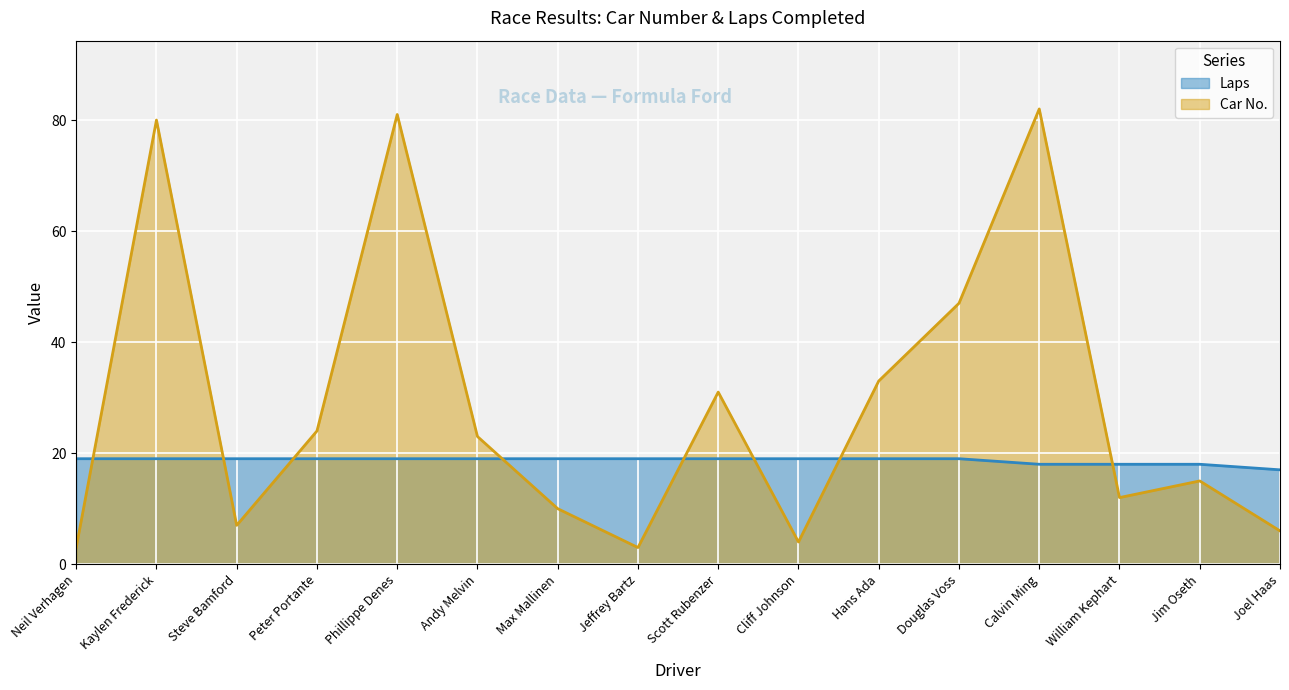

How many lines are shown in the chart?

2